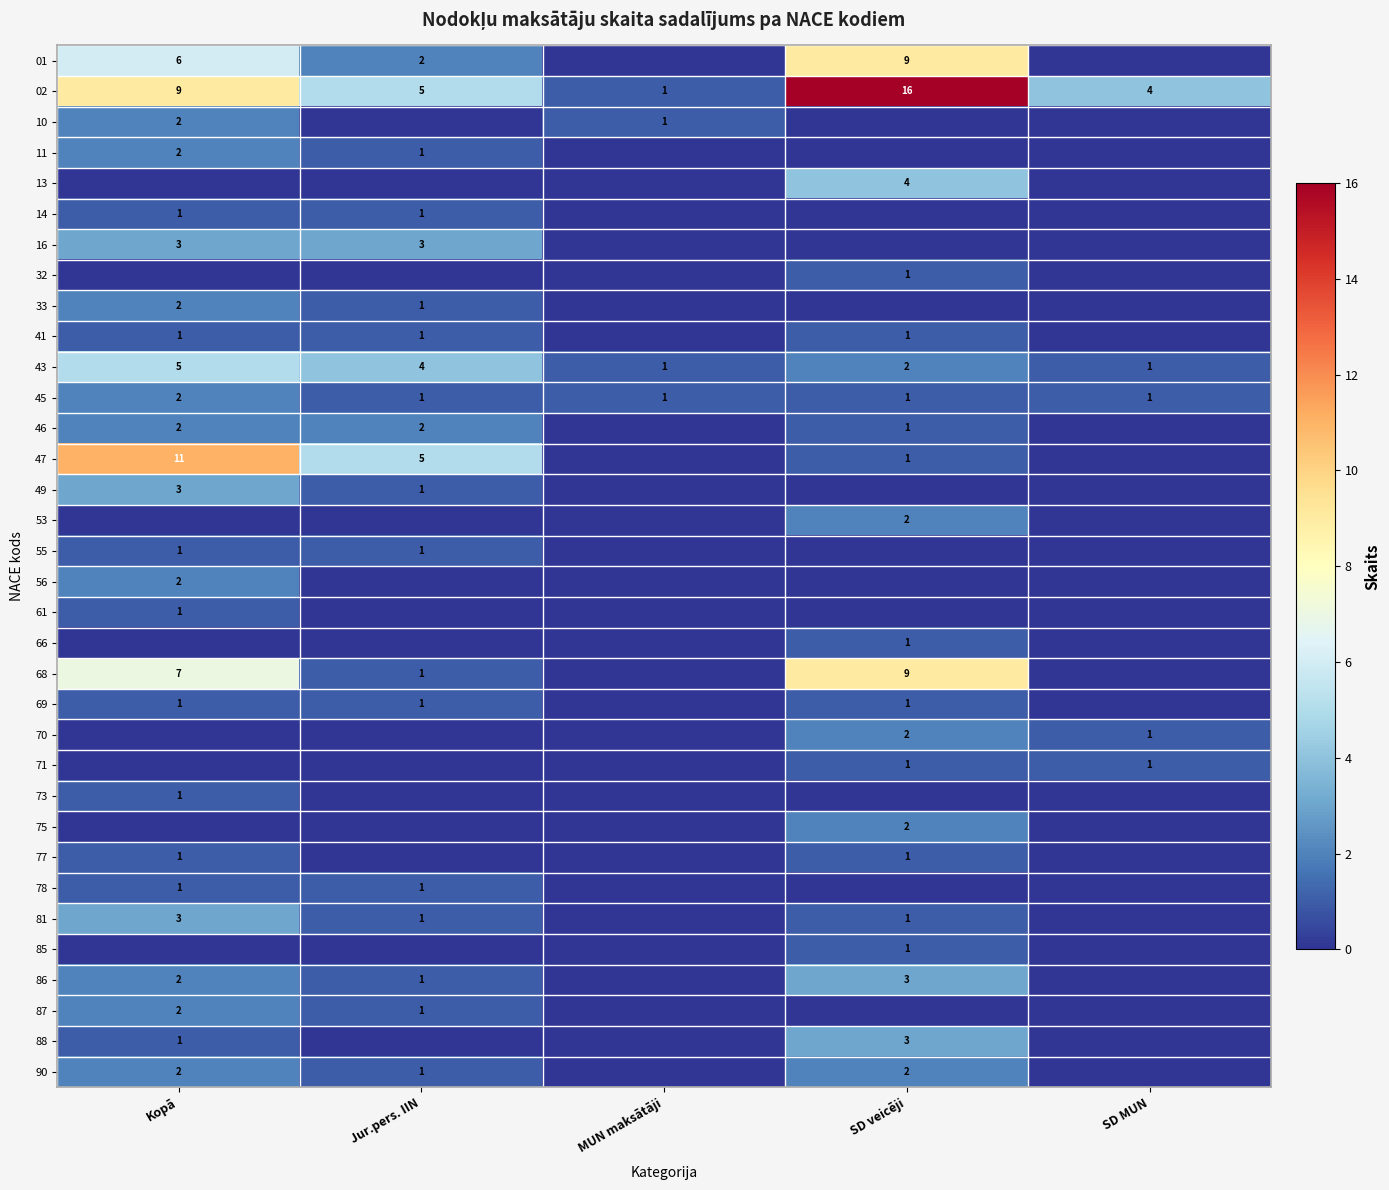

What is the difference between the 02 values at SD veicēji and Kopā?

7